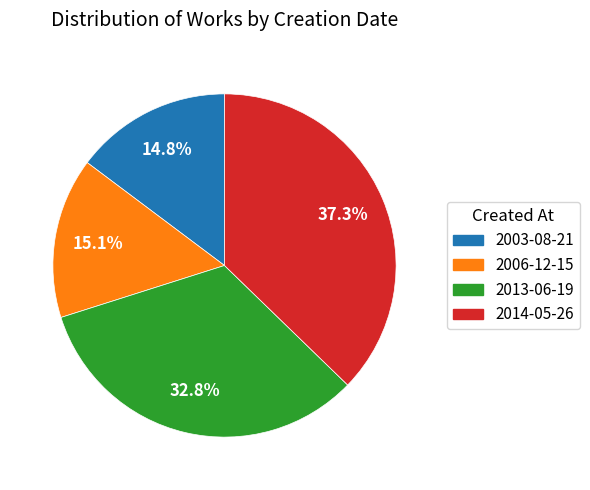

What percentage do 2003-08-21 and 2006-12-15 together represent?

29.9%